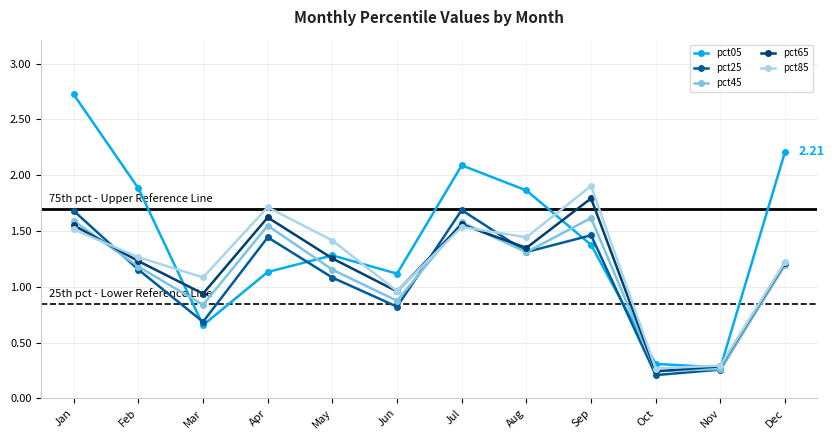

At which label does pct25 first exceed 1?

Jan